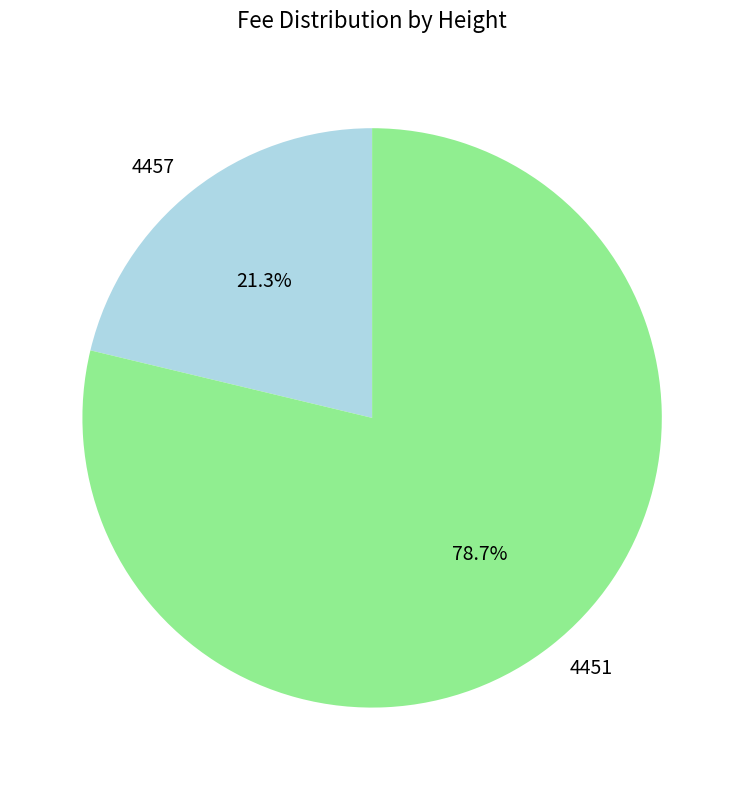

To the nearest percent, what percentage of the pie is 4451?

79%